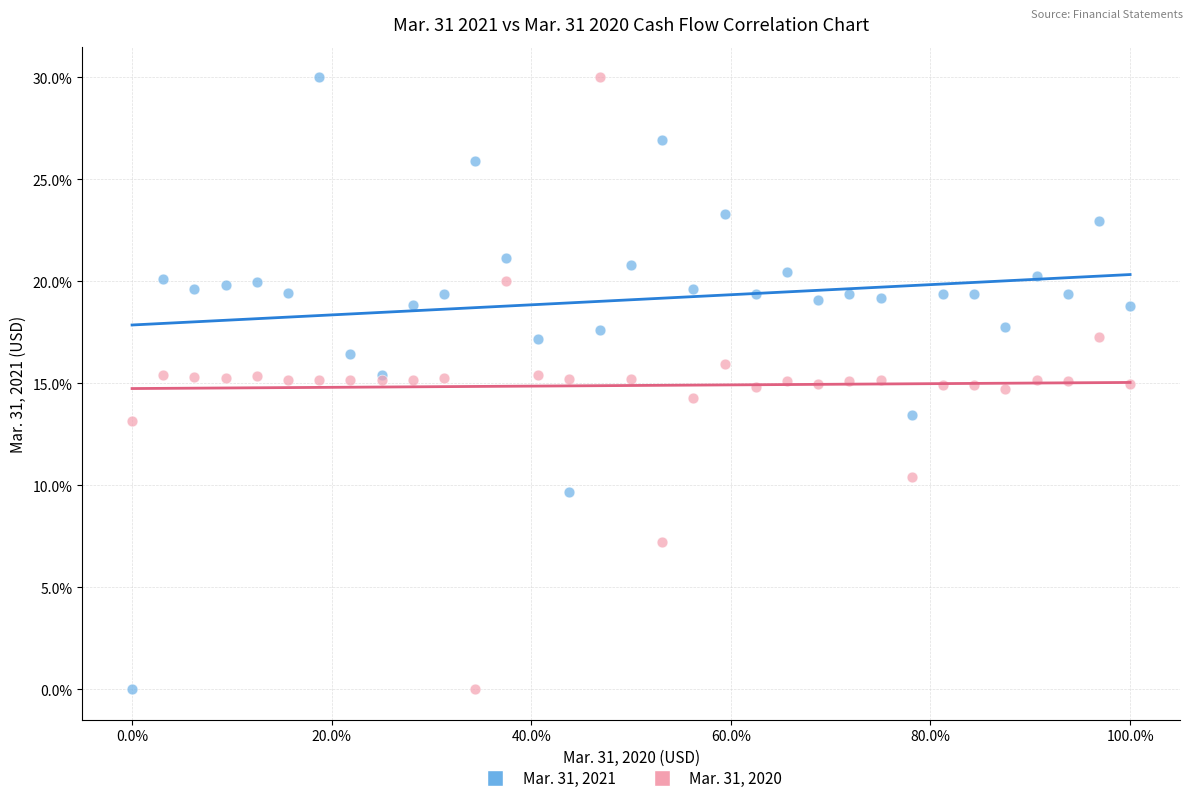

What is the X range (max minus min) for the scatter plot?

1.0